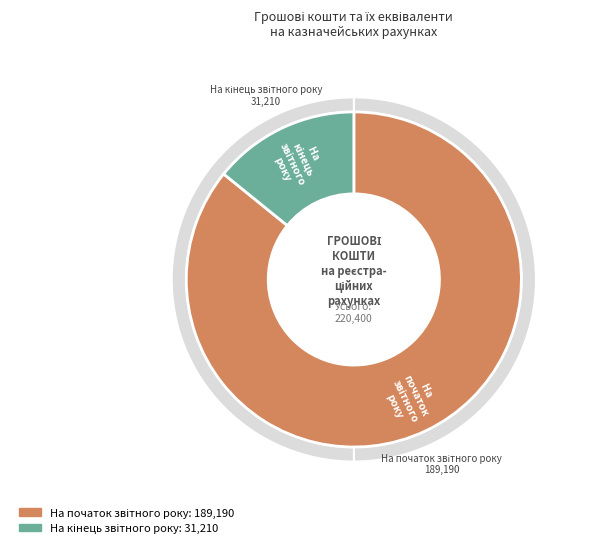

What is the change in value from На початок звітного року to На кінець звітного року?

-157980